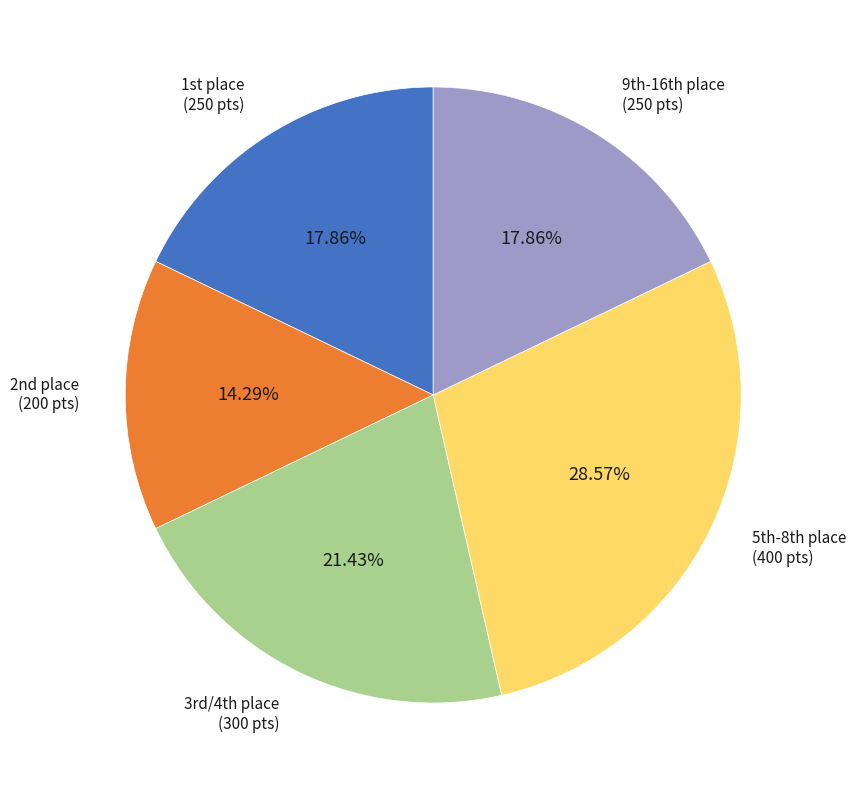

Does any single category account for the majority?

No